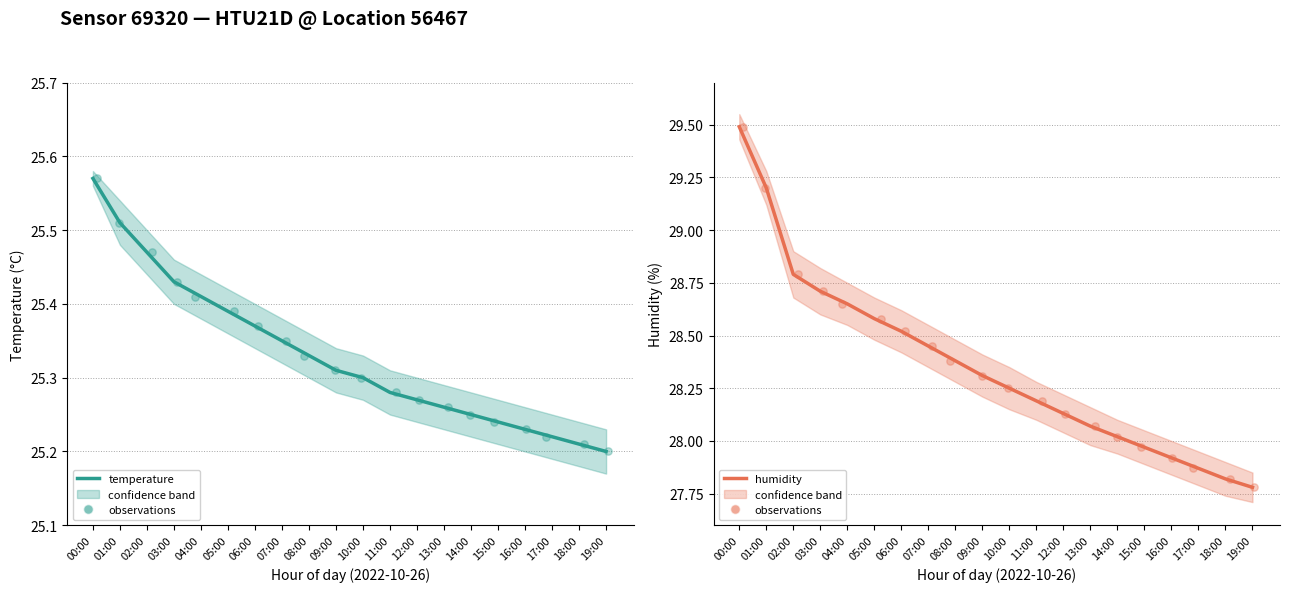

Which series has the largest total across all categories?

humidity